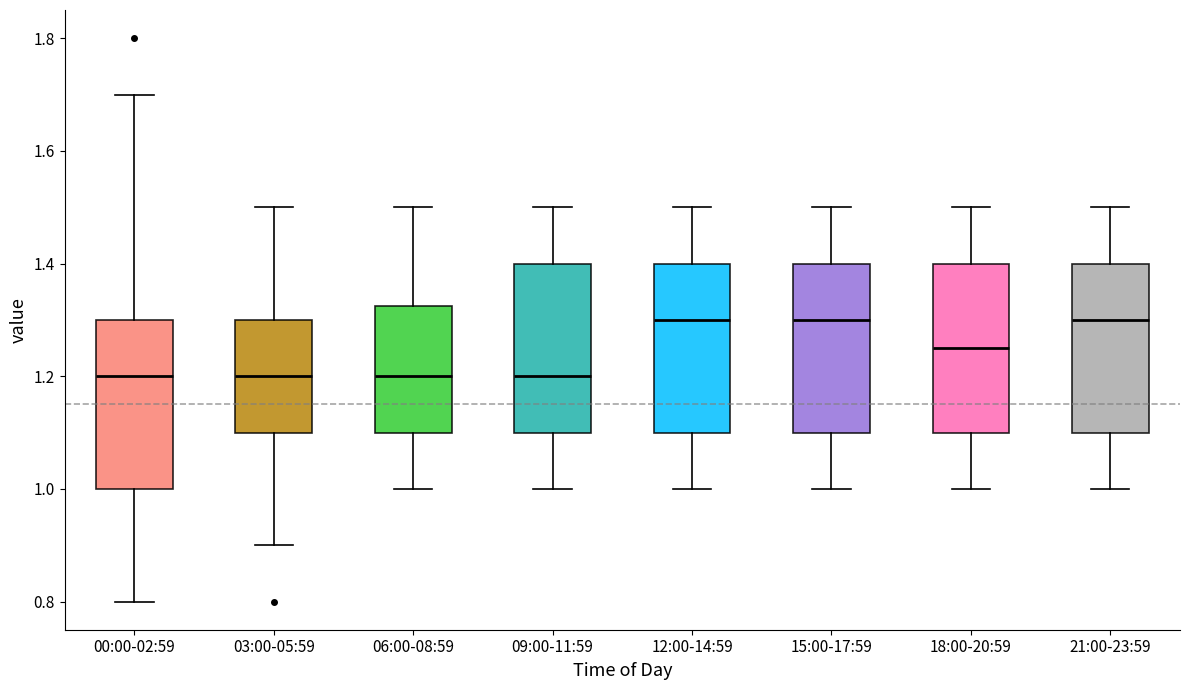

Reading left to right, transcribe this box plot: for each box, give where its median line is, the range the box spans, and where its two whiskers end, as read against the y-axis. The values are not printed on the chart, so give them approximately, as read against the axis.

00:00-02:59: median 1.20, box 1.00 to 1.30, whiskers 0.80 to 1.70
03:00-05:59: median 1.20, box 1.10 to 1.30, whiskers 0.90 to 1.50
06:00-08:59: median 1.20, box 1.10 to 1.32, whiskers 1.00 to 1.50
09:00-11:59: median 1.20, box 1.10 to 1.40, whiskers 1.00 to 1.50
12:00-14:59: median 1.30, box 1.10 to 1.40, whiskers 1.00 to 1.50
15:00-17:59: median 1.30, box 1.10 to 1.40, whiskers 1.00 to 1.50
18:00-20:59: median 1.26, box 1.10 to 1.40, whiskers 1.00 to 1.50
21:00-23:59: median 1.30, box 1.10 to 1.40, whiskers 1.00 to 1.50